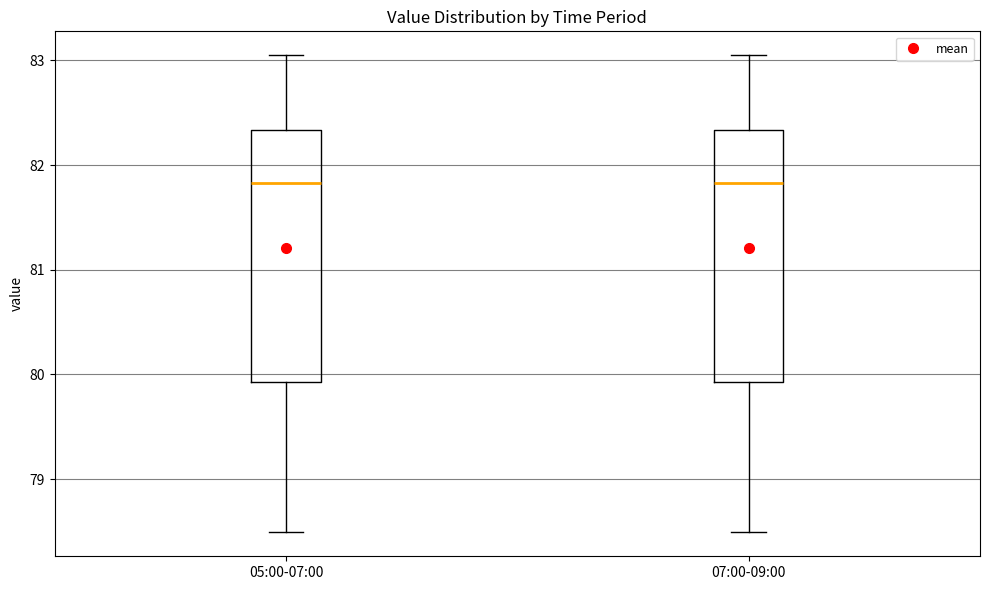

Reading left to right, transcribe this box plot: for each box, give where its median line is, the range the box spans, and where its two whiskers end, as read against the y-axis. The values are not printed on the chart, so give them approximately, as read against the axis.

05:00-07:00: median 81.8, box 79.9 to 82.3, whiskers 78.5 to 83.1
07:00-09:00: median 81.8, box 79.9 to 82.3, whiskers 78.5 to 83.1